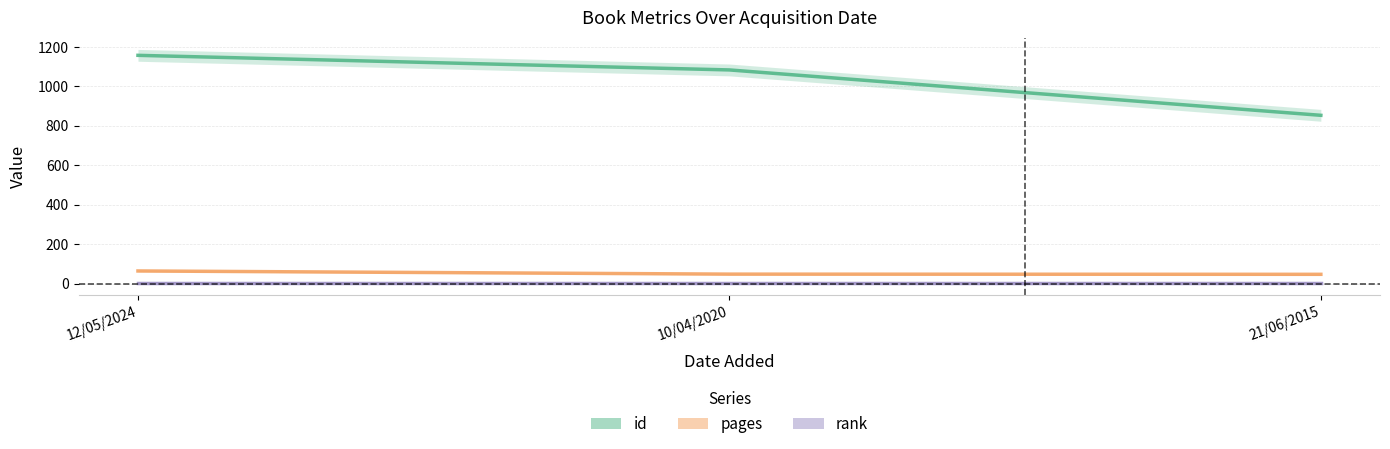

How many data points in id are less than 1083?

1